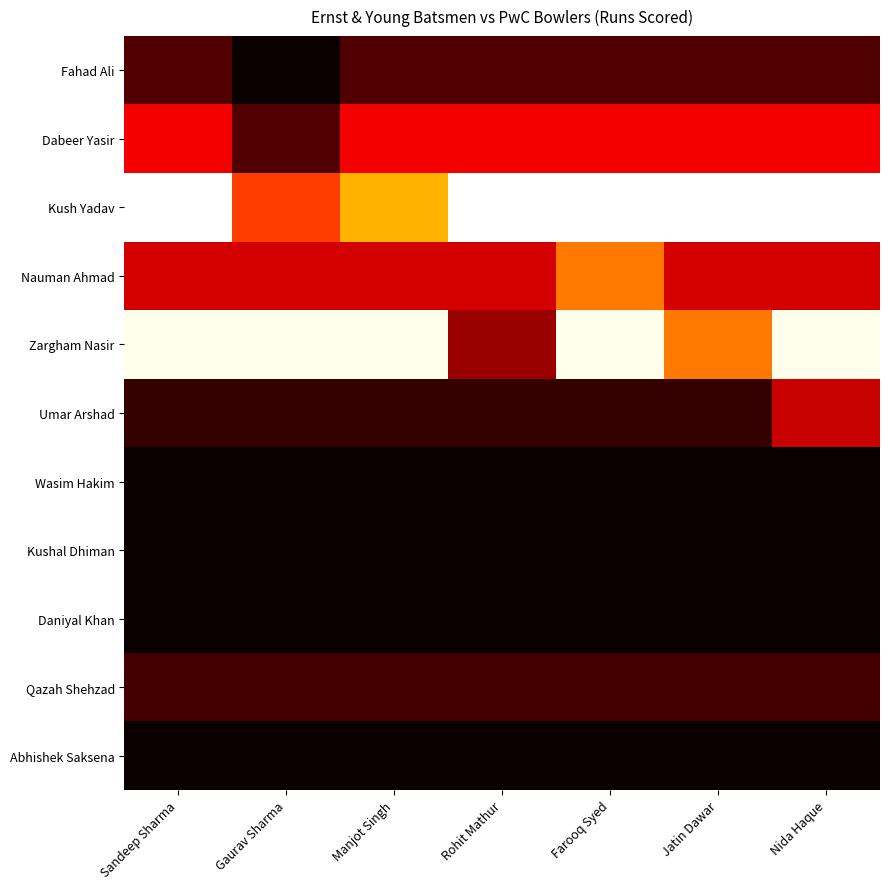

What is the spread (max minus min) of values at Rohit Mathur?

46